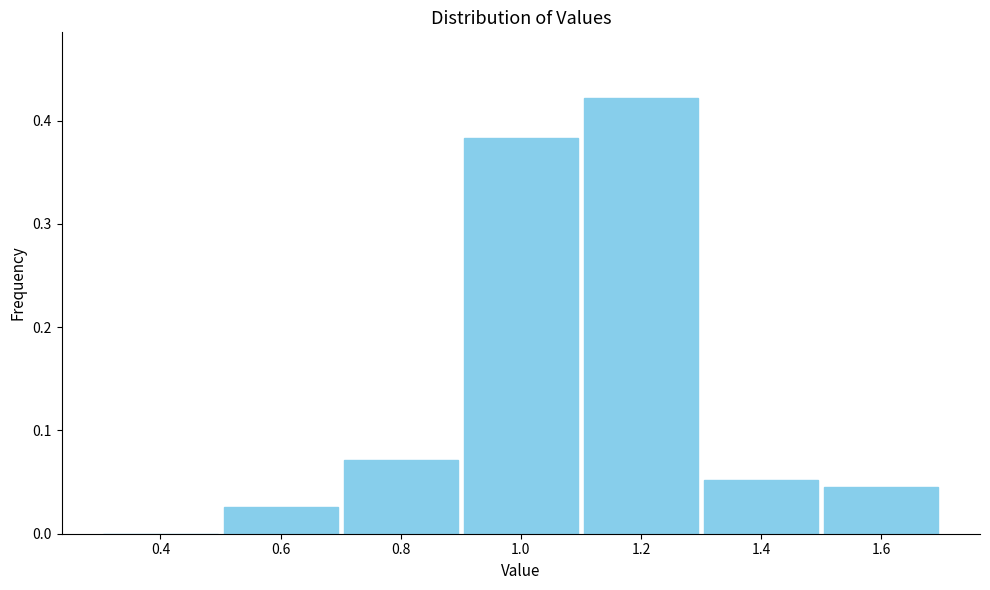

Which range on the x-axis has the tallest bar?

1.1 to 1.3